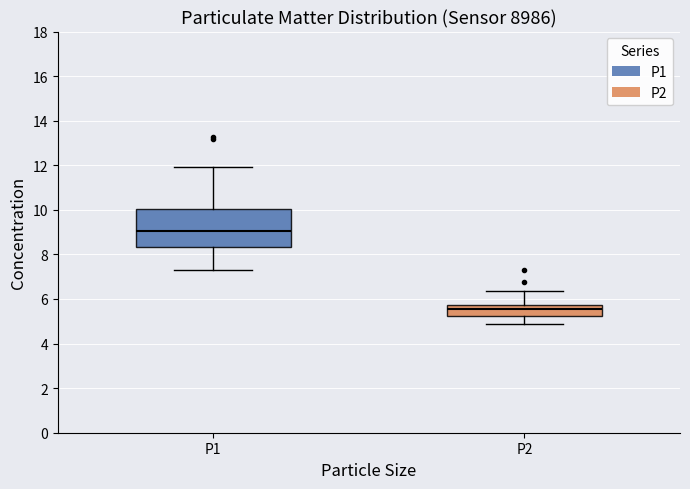

Where does the median line of the box for P2 sit on the y-axis? The values are not printed on the chart, so give them approximately, as read against the axis.

5.6